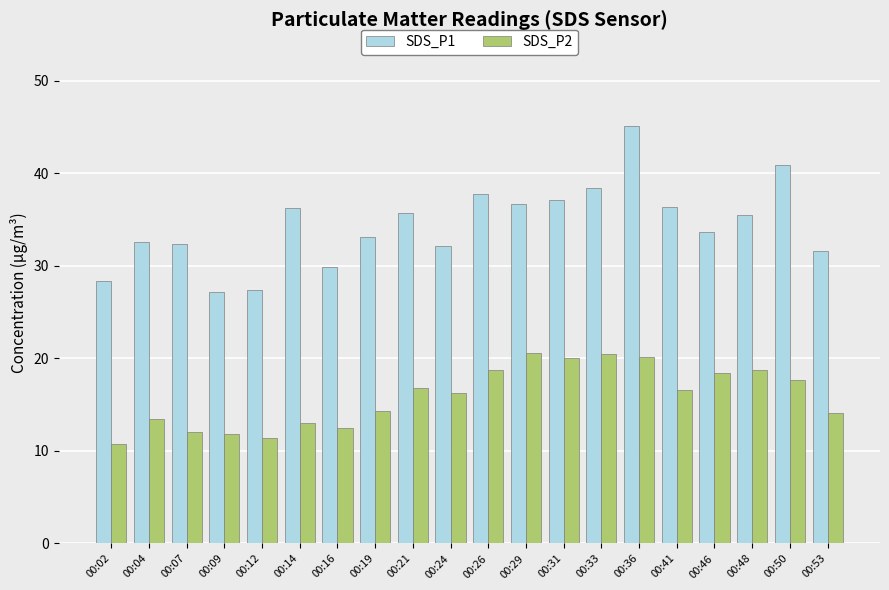

Between 00:07 and 00:46, which series saw the biggest shift?

SDS_P2